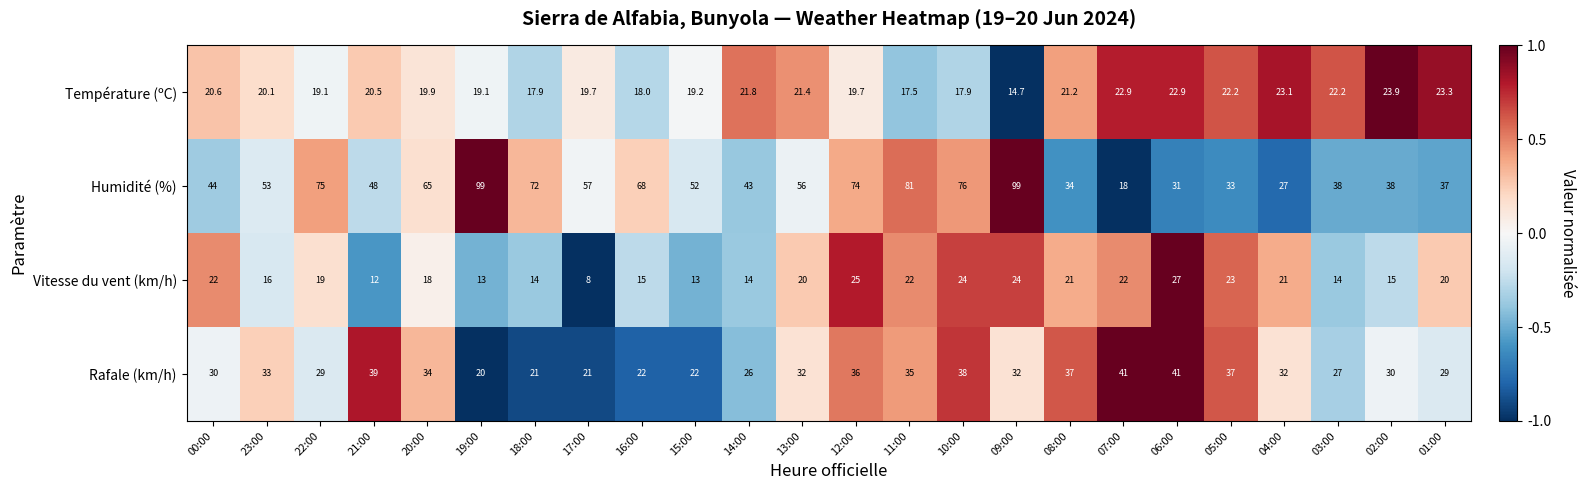

What is the smallest value displayed?

8.0